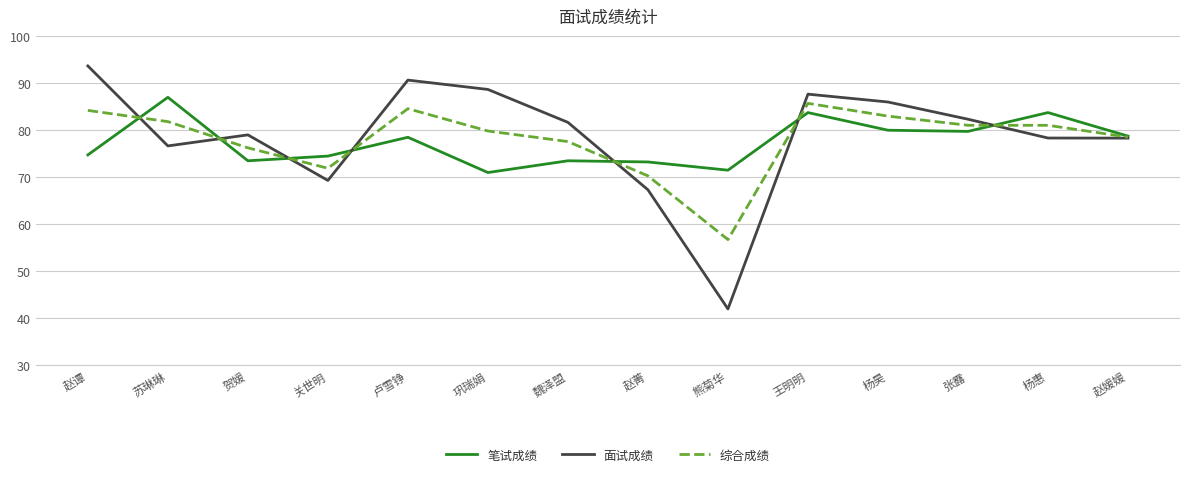

What is the average value of the 综合成绩 series?

78.0